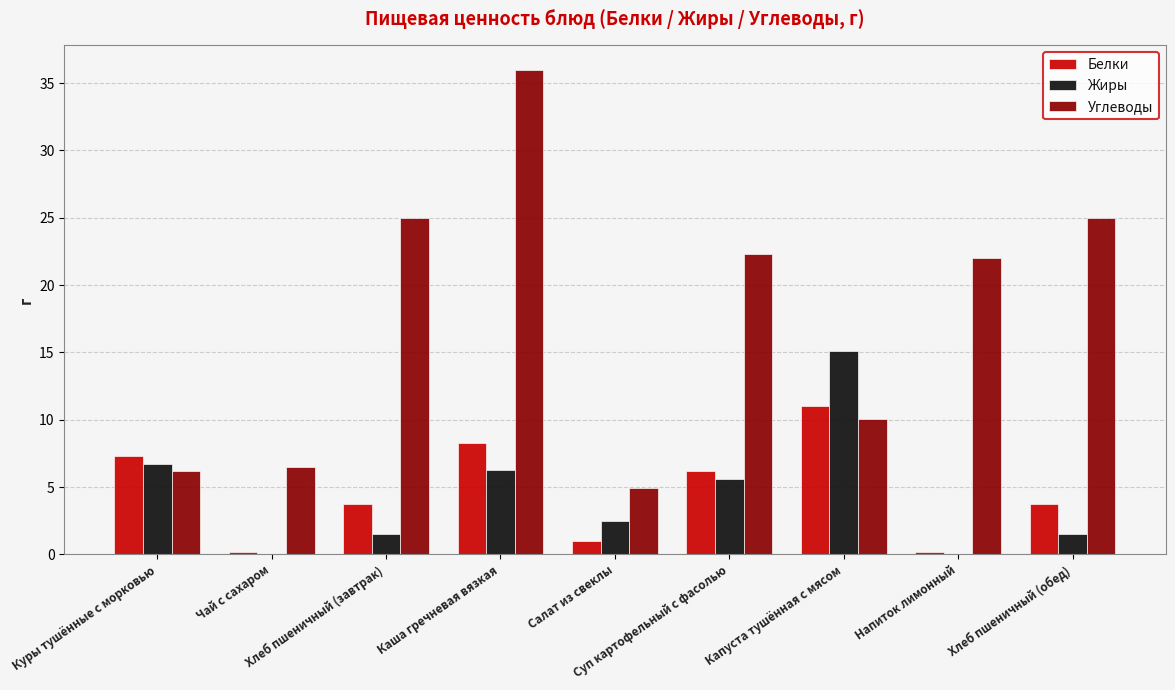

What value does the Углеводы series have at Куры тушённые с морковью?

6.2